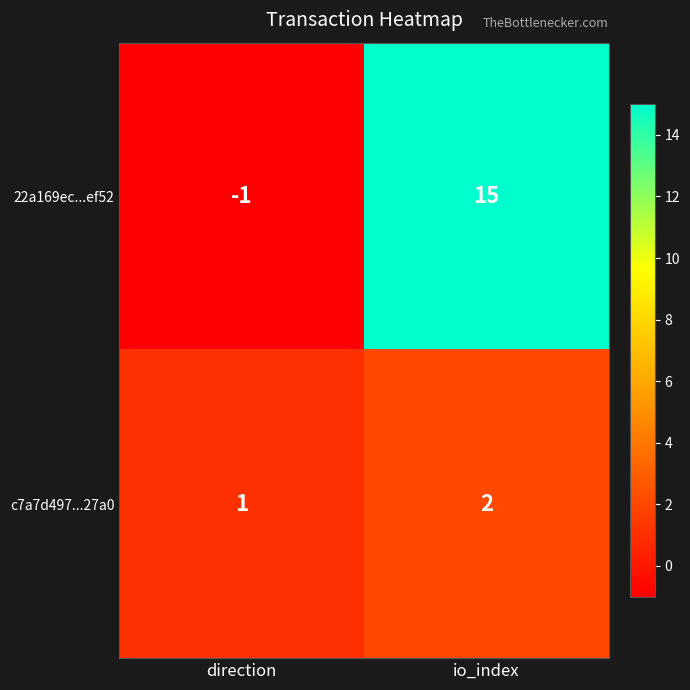

Which label corresponds to the largest value in the chart?

io_index